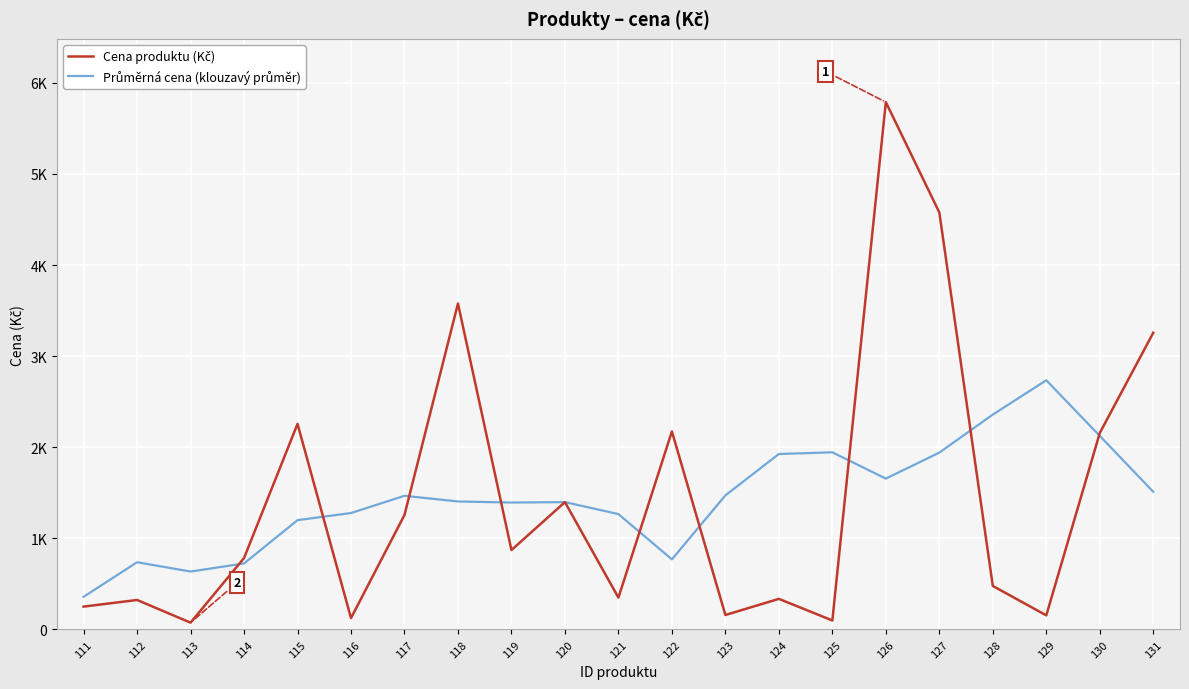

What is the value of the Průměrná cena (klouzavý průměr) point at the 15th from the left?

1944.7